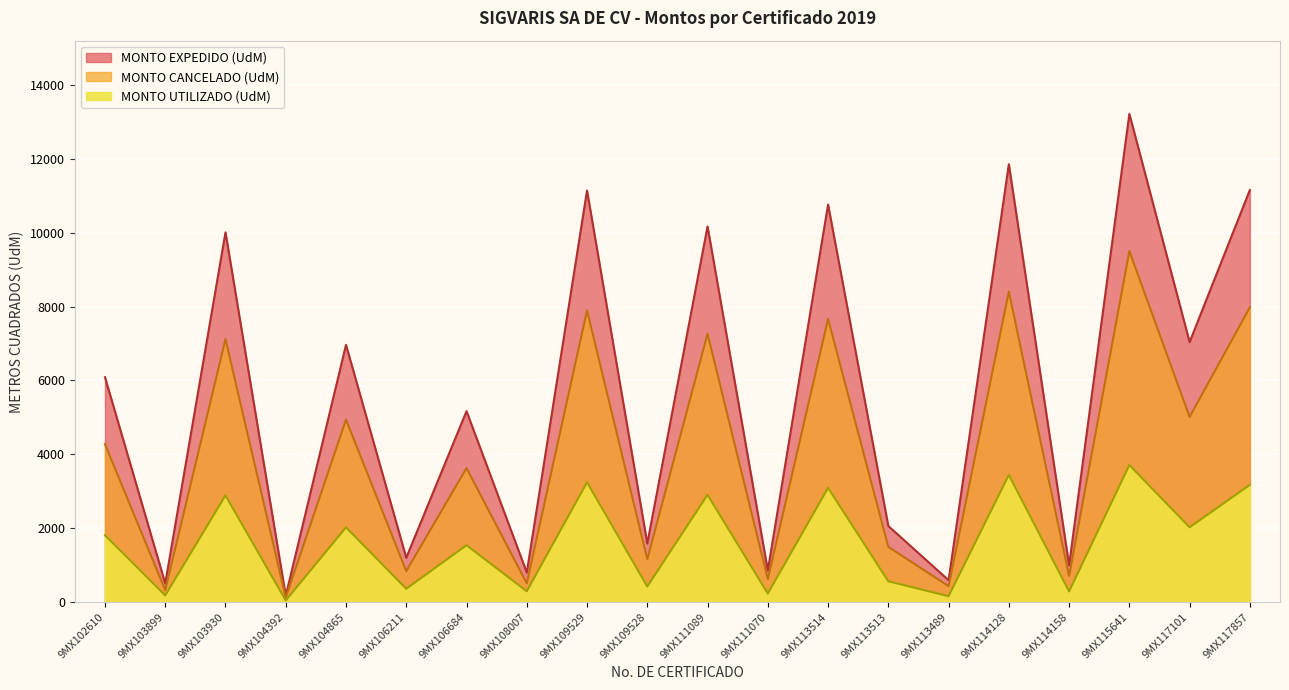

Rank the series by their average value, from lowest to highest.

MONTO UTILIZADO (UdM), MONTO CANCELADO (UdM), MONTO EXPEDIDO (UdM)